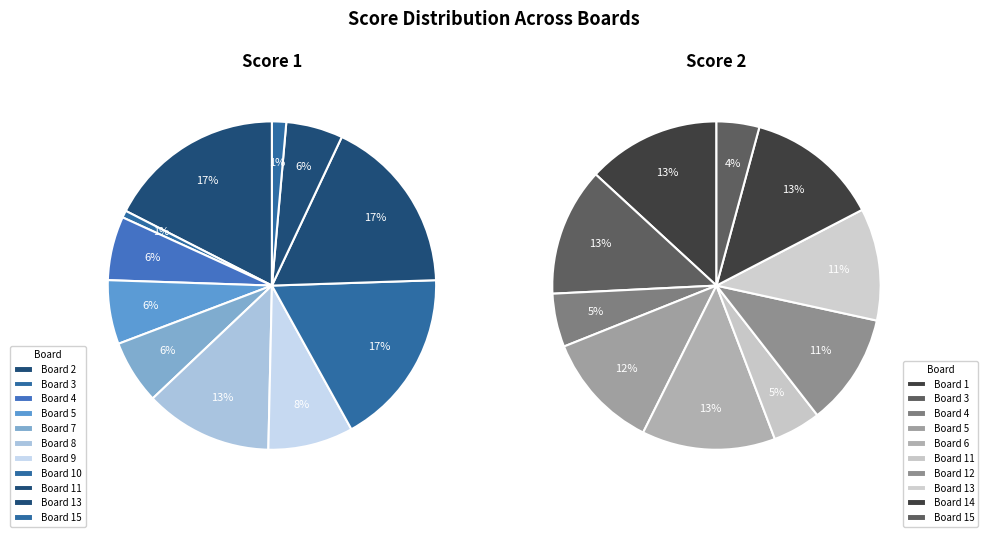

Do 12 and 14 together represent more than half of the pie?

No